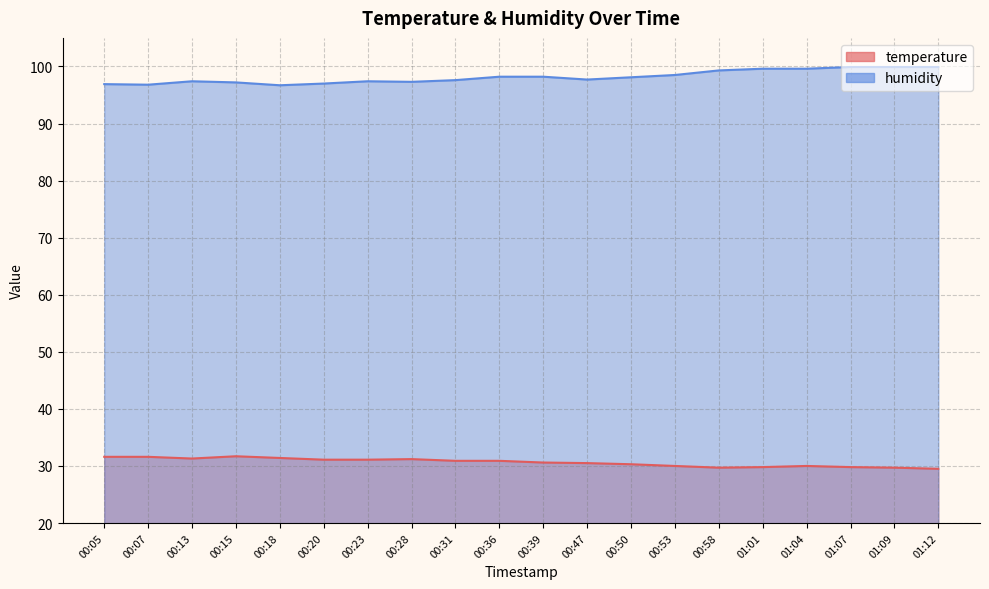

True or false: humidity and temperature intersect in this chart.

False